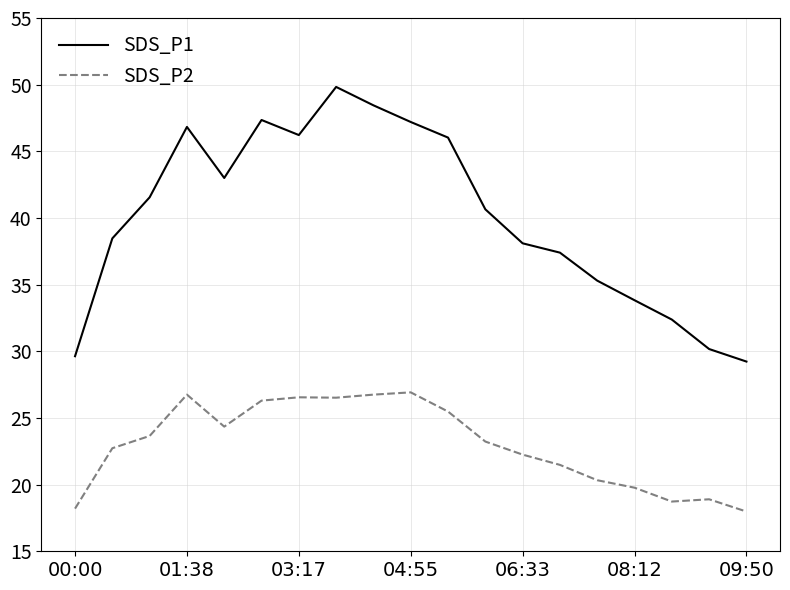

How many lines are shown in the chart?

2